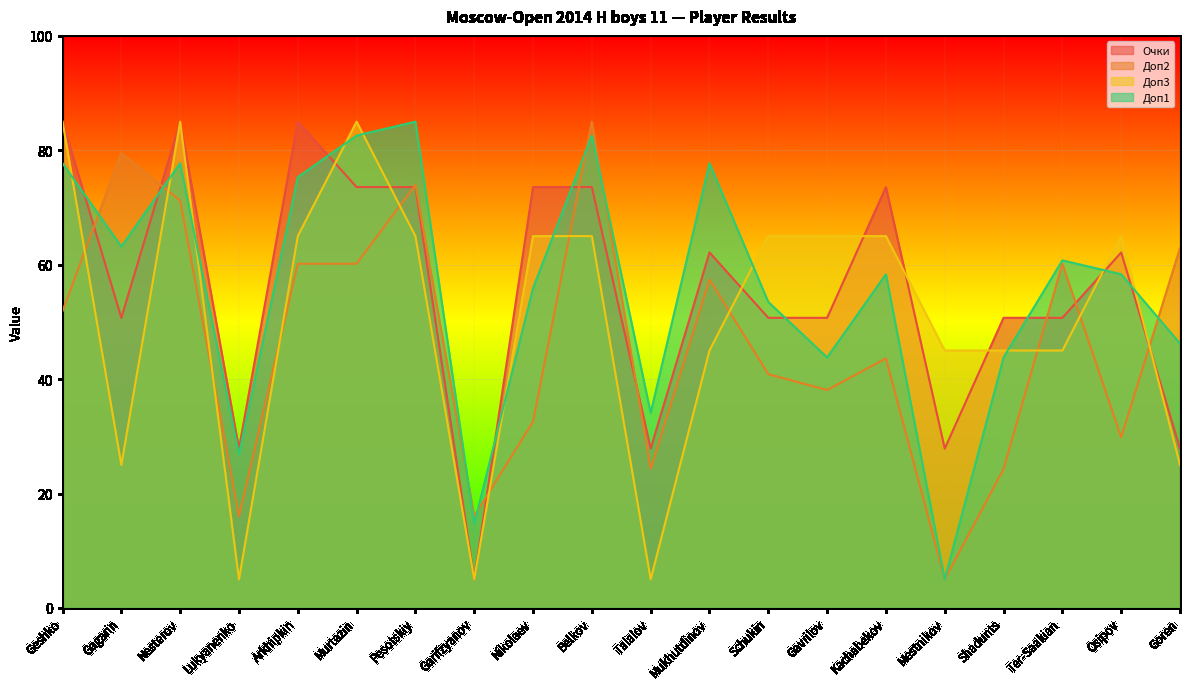

Reading right to left, transcribe all the data shown in this chart.

Очки: Goren=27.9	Osipov=62.1	Ter-Saakian=50.7	Shadunts=50.7	Mestnikov=27.9	Kachabekov=73.6	Gavrilov=50.7	Schukin=50.7	Mukhutdinov=62.1	Talalov=27.9	Belkov=73.6	Nikolaev=73.6	Garifzyanov=5.0	Pesotskiy=73.6	Murtazin=73.6	Arkhipkin=85.0	Lukyanenko=27.9	Nesterov=85.0	Gagarin=50.7	Geshko=85.0
Доп2: Goren=62.9	Osipov=29.8	Ter-Saakian=60.2	Shadunts=24.3	Mestnikov=5.0	Kachabekov=43.6	Gavrilov=38.1	Schukin=40.9	Mukhutdinov=57.4	Talalov=24.3	Belkov=85.0	Nikolaev=32.6	Garifzyanov=16.0	Pesotskiy=74.0	Murtazin=60.2	Arkhipkin=60.2	Lukyanenko=16.0	Nesterov=71.2	Gagarin=79.5	Geshko=51.9
Доп3: Goren=25.0	Osipov=65.0	Ter-Saakian=45.0	Shadunts=45.0	Mestnikov=45.0	Kachabekov=65.0	Gavrilov=65.0	Schukin=65.0	Mukhutdinov=45.0	Talalov=5.0	Belkov=65.0	Nikolaev=65.0	Garifzyanov=5.0	Pesotskiy=65.0	Murtazin=85.0	Arkhipkin=65.0	Lukyanenko=5.0	Nesterov=85.0	Gagarin=25.0	Geshko=85.0
Доп1: Goren=46.2	Osipov=58.3	Ter-Saakian=60.8	Shadunts=43.8	Mestnikov=5.0	Kachabekov=58.3	Gavrilov=43.8	Schukin=53.5	Mukhutdinov=77.7	Talalov=34.1	Belkov=82.6	Nikolaev=55.9	Garifzyanov=14.7	Pesotskiy=85.0	Murtazin=82.6	Arkhipkin=75.3	Lukyanenko=26.8	Nesterov=77.7	Gagarin=63.2	Geshko=77.7